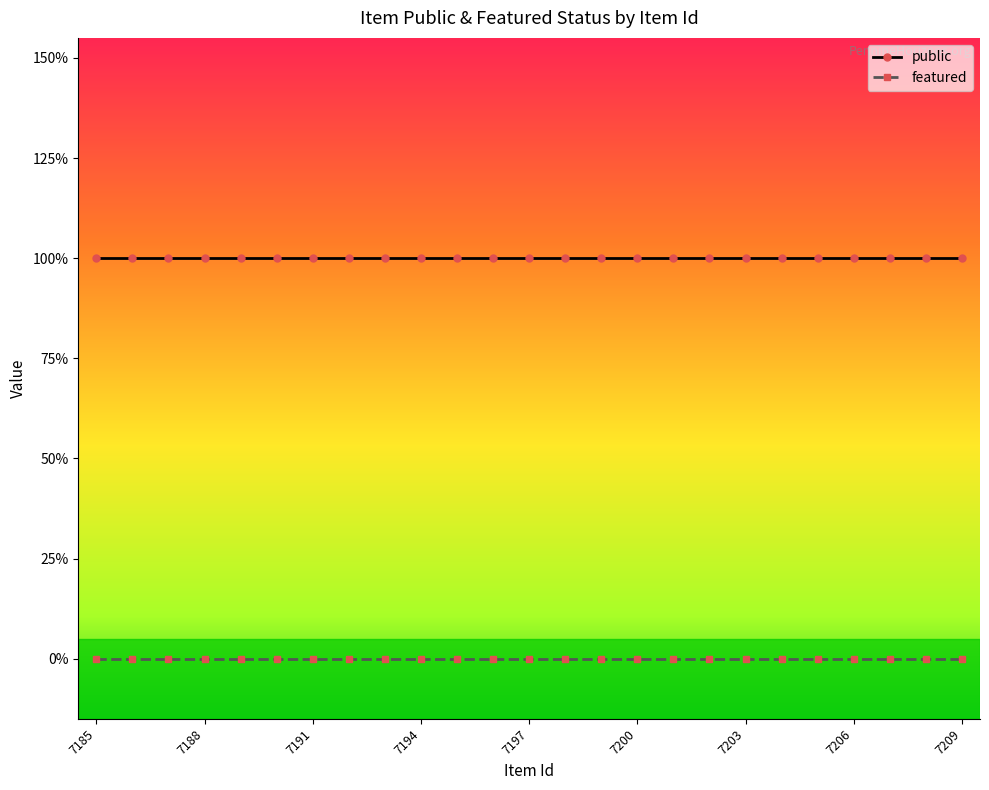

Reading left to right, list all the values displayed in this chart.

public: 1	1	1	1	1	1	1	1	1	1	1	1	1	1	1	1	1	1	1	1	1	1	1	1	1
featured: 0	0	0	0	0	0	0	0	0	0	0	0	0	0	0	0	0	0	0	0	0	0	0	0	0